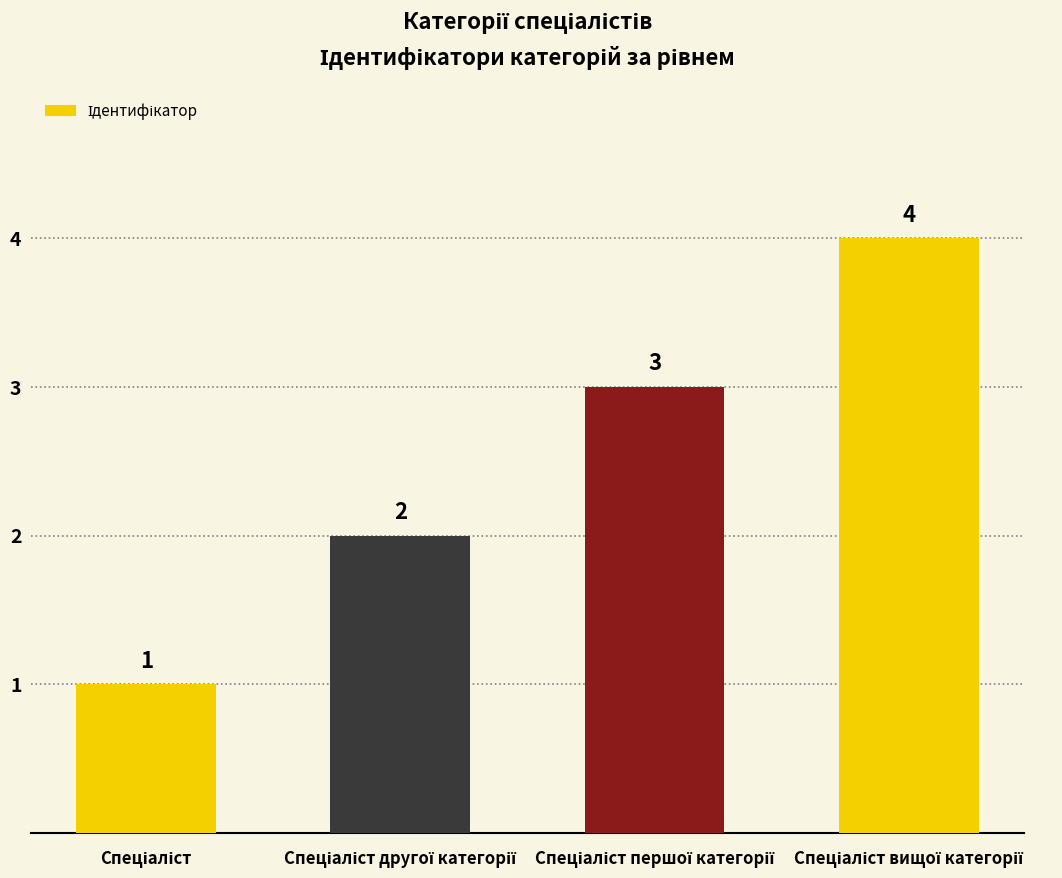

What is the sum of all values?

10